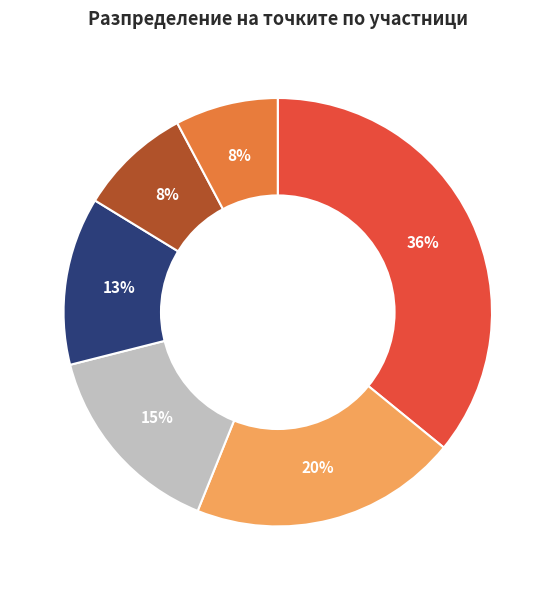

To the nearest percent, what is the difference between the largest and smallest slice percentages?

28%